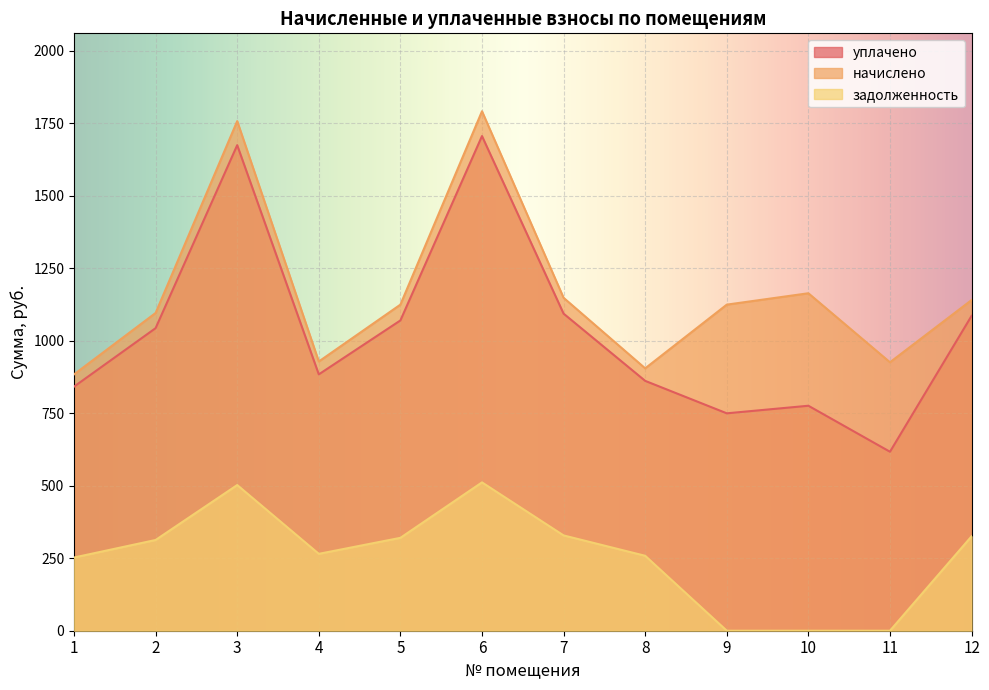

Reading left to right, list all the values displayed in this chart.

уплачено: 1=842.0	2=1043.7	3=1675.0	4=884.3	5=1070.3	6=1706.3	7=1093.8	8=861.9	9=749.9	10=776.1	11=617.4	12=1086.1
начислено: 1=884.2	2=1096.1	3=1757.9	4=928.7	5=1124.9	6=1792.0	7=1148.4	8=905.1	9=1124.9	10=1164.1	11=926.1	12=1140.6
задолженность: 1=252.5	2=313.0	3=502.5	4=265.2	5=320.4	6=511.7	7=328.7	8=258.5	9=0.0	10=0.0	11=0.0	12=325.7